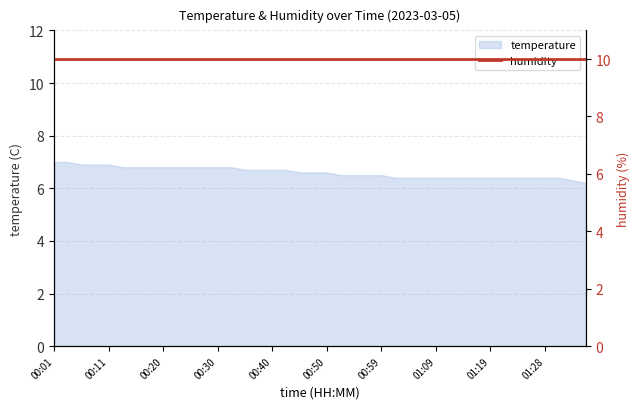

The chart shows a value of 6.9 at 00:08. True or false?

True